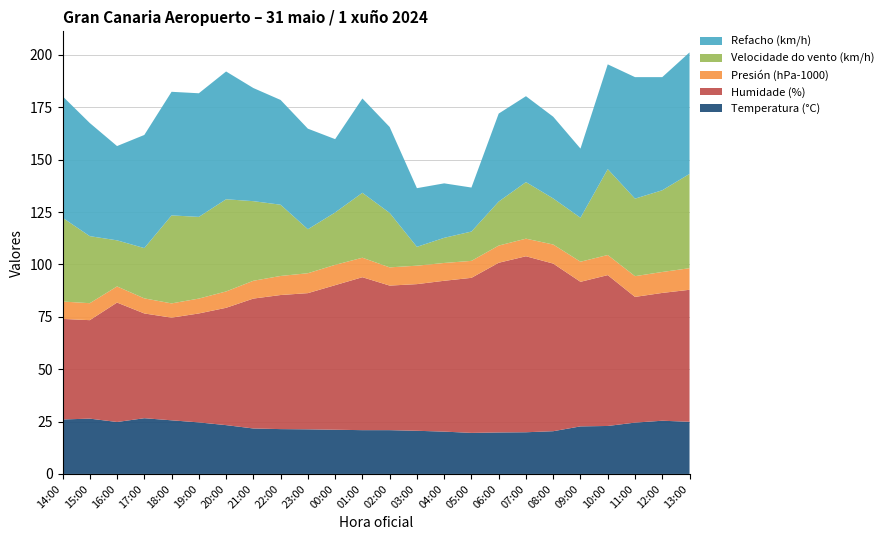

Reading left to right, what are all the values shown in this chart?

Temperatura (°C): 26.0	26.4	24.8	26.6	25.6	24.6	23.3	21.7	21.4	21.3	21.1	20.9	20.9	20.6	20.2	19.6	19.8	19.9	20.4	22.7	22.9	24.5	25.4	24.9
Humidade (%): 48.0	47.0	57.0	50.0	49.0	52.0	56.0	62.0	64.0	65.0	69.0	73.0	69.0	70.0	72.0	74.0	81.0	84.0	80.0	69.0	72.0	60.0	61.0	63.0
Presión (hPa-1000): 8.3	8.1	7.7	7.2	6.8	7.1	7.8	8.5	9.1	9.5	9.7	9.3	8.7	8.8	8.5	8.1	8.2	8.4	9.1	9.6	9.6	9.9	10.0	10.3
Velocidade do vento (km/h): 40.0	32.0	22.0	24.0	42.0	39.0	44.0	38.0	34.0	21.0	25.0	31.0	26.0	9.0	12.0	14.0	21.0	27.0	22.0	21.0	41.0	37.0	39.0	45.0
Refacho (km/h): 58.0	54.0	45.0	54.0	59.0	59.0	61.0	54.0	50.0	48.0	35.0	45.0	41.0	28.0	26.0	21.0	42.0	41.0	39.0	33.0	50.0	58.0	54.0	58.0